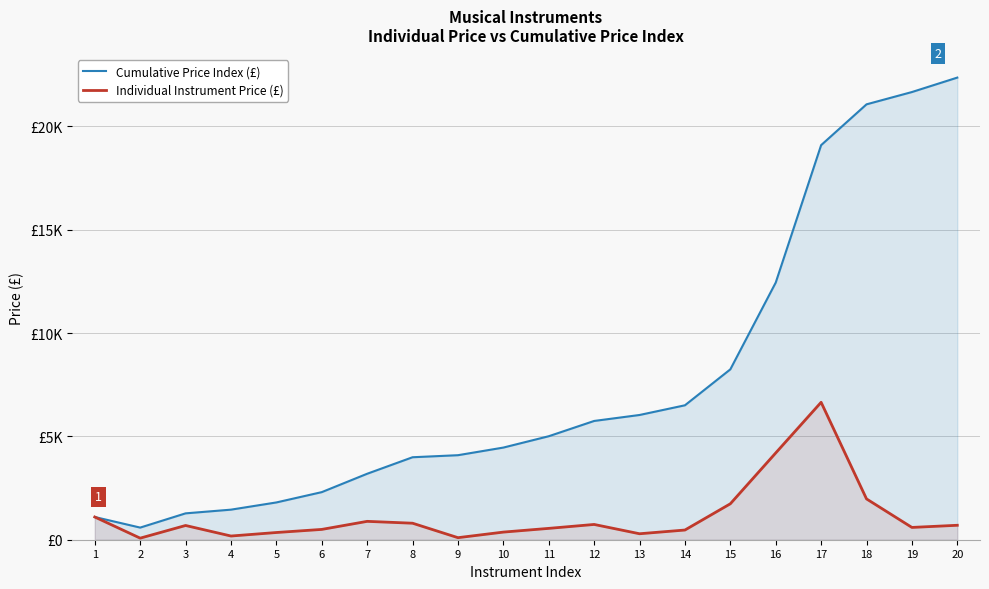

Rank the series by their average value, from lowest to highest.

Individual Instrument Price (£), Cumulative Price Index (£)